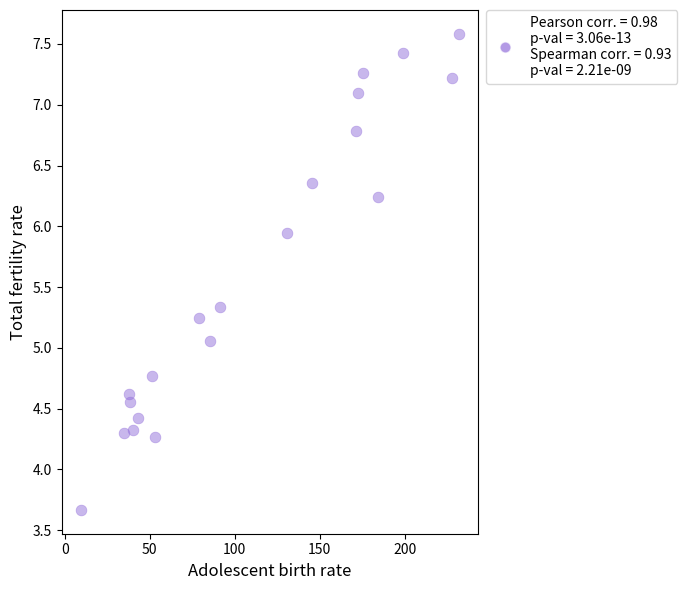

What is the range of X values (max minus min)?

222.6